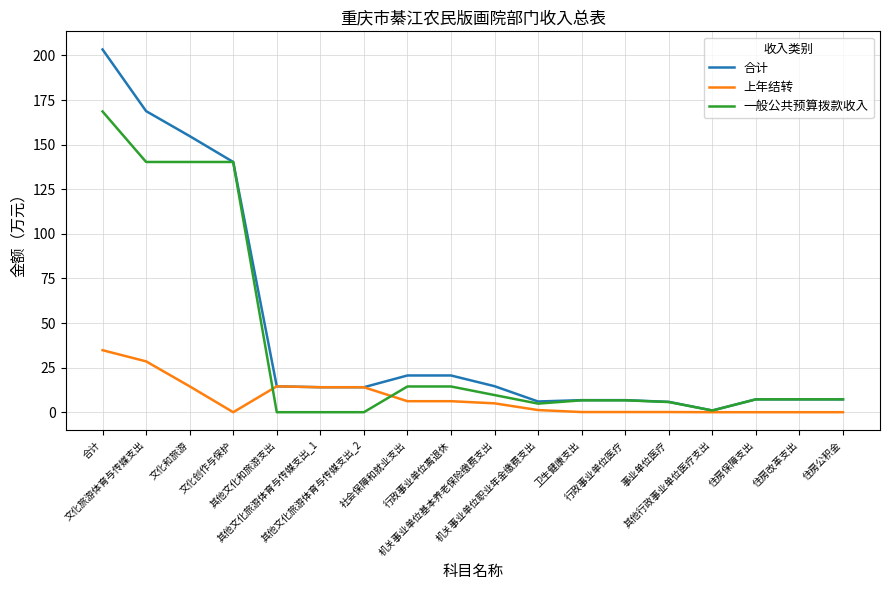

What is the maximum value shown in the chart?

203.3